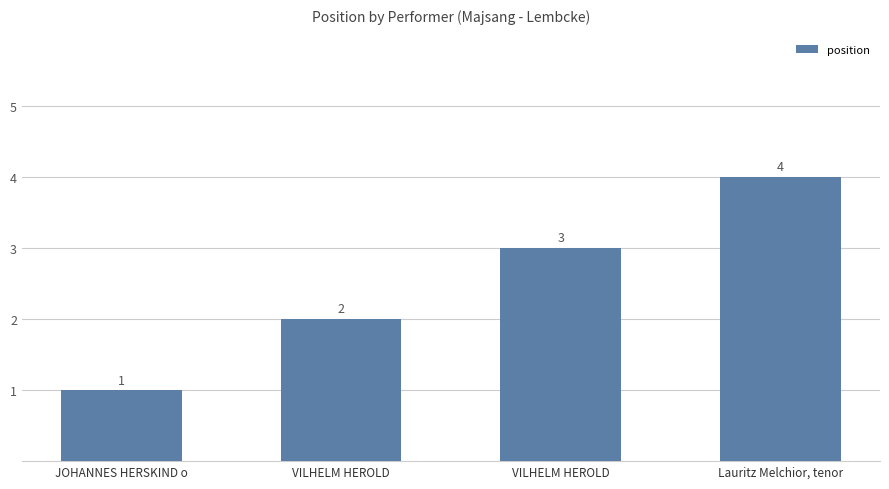

What is the difference between the values at JOHANNES HERSKIND o and Lauritz Melchior, tenor?

3